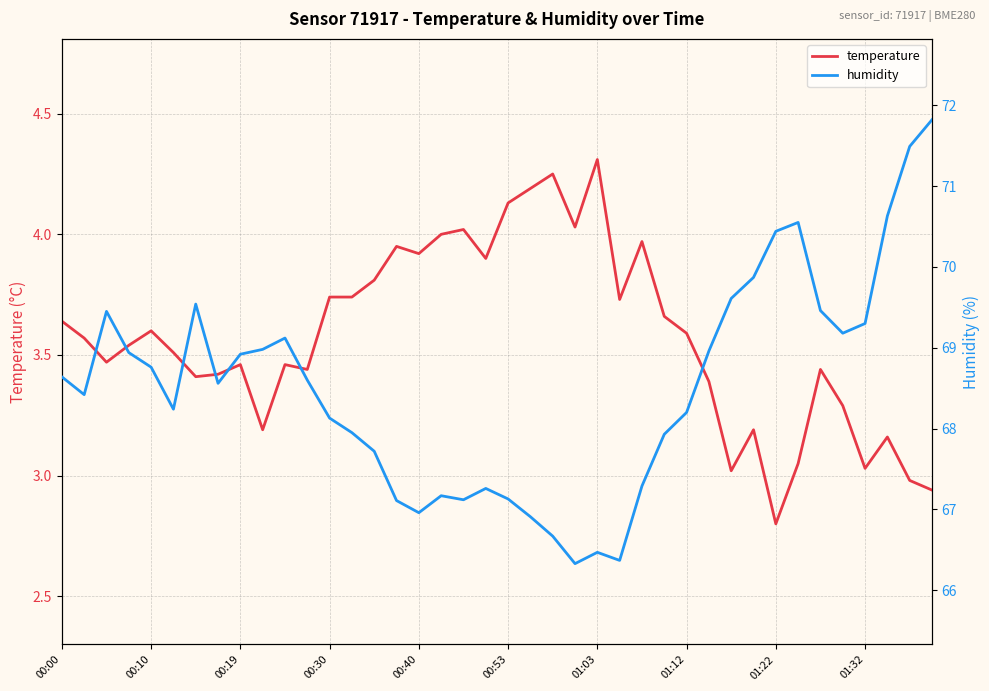

Is it true that temperature equals 1.3 at 37?

False